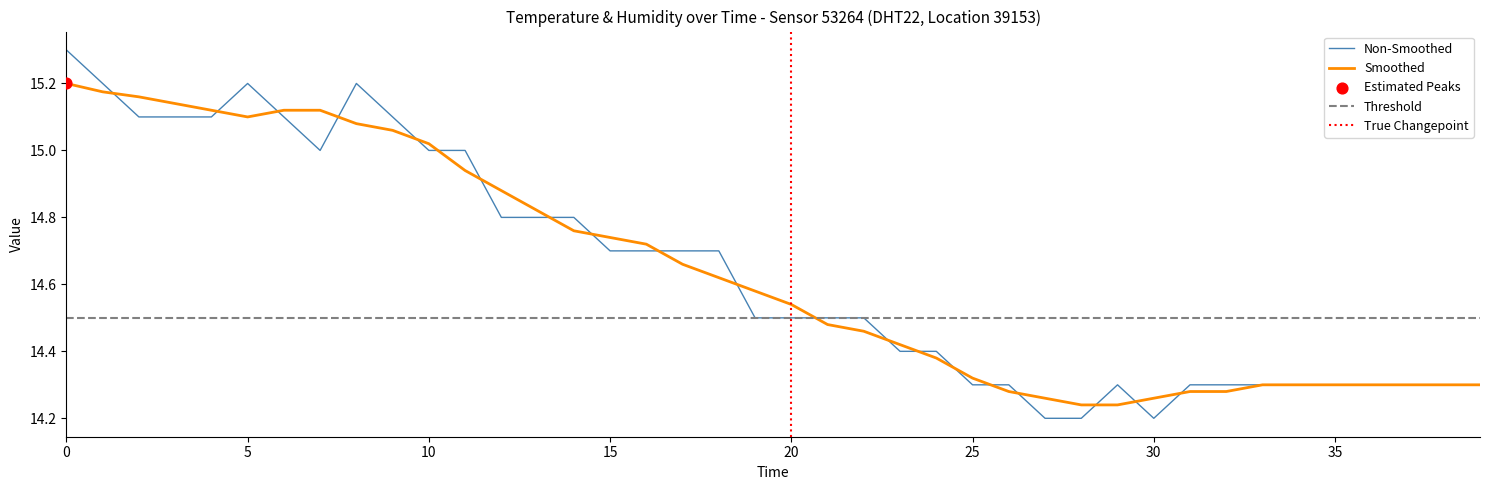

What is the change in value from 15 to 23?

-0.3